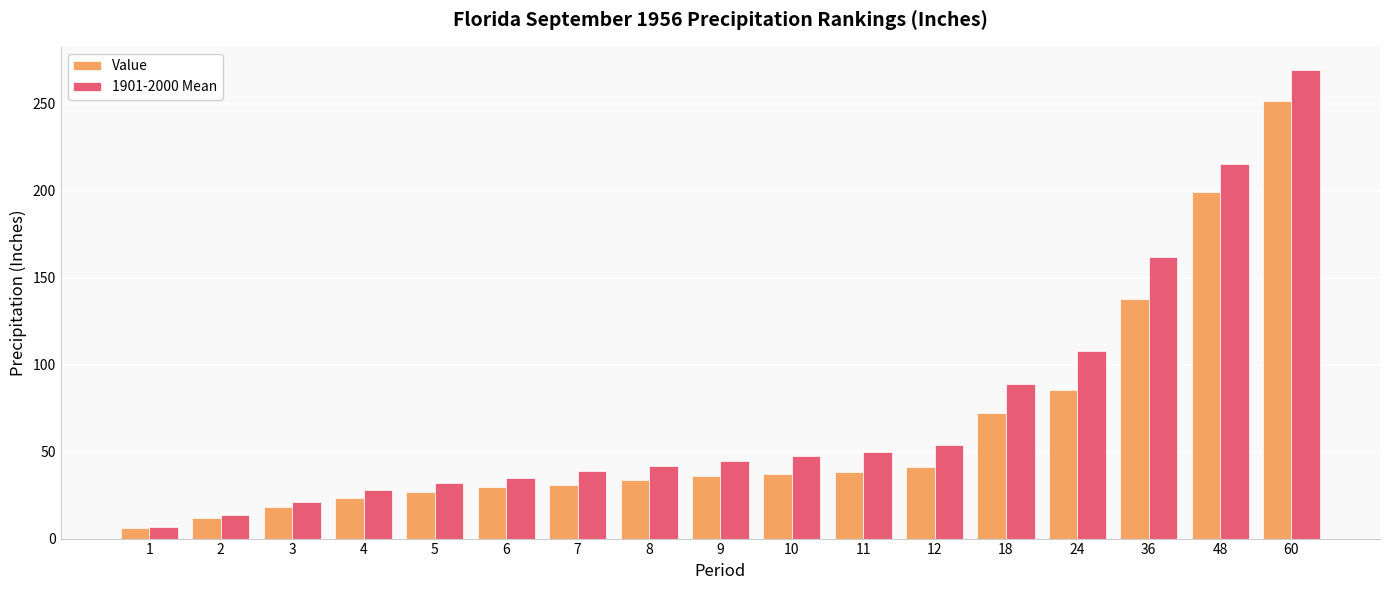

At how many categories does at least one series exceed 57?

5